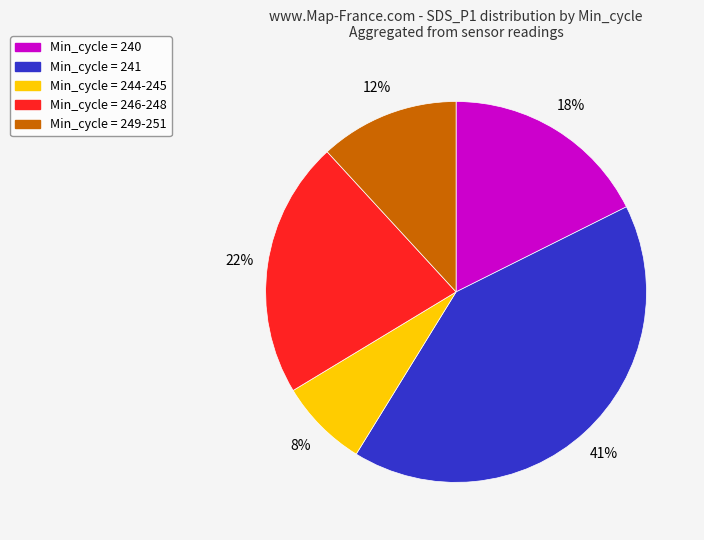

Does any single category account for the majority?

No